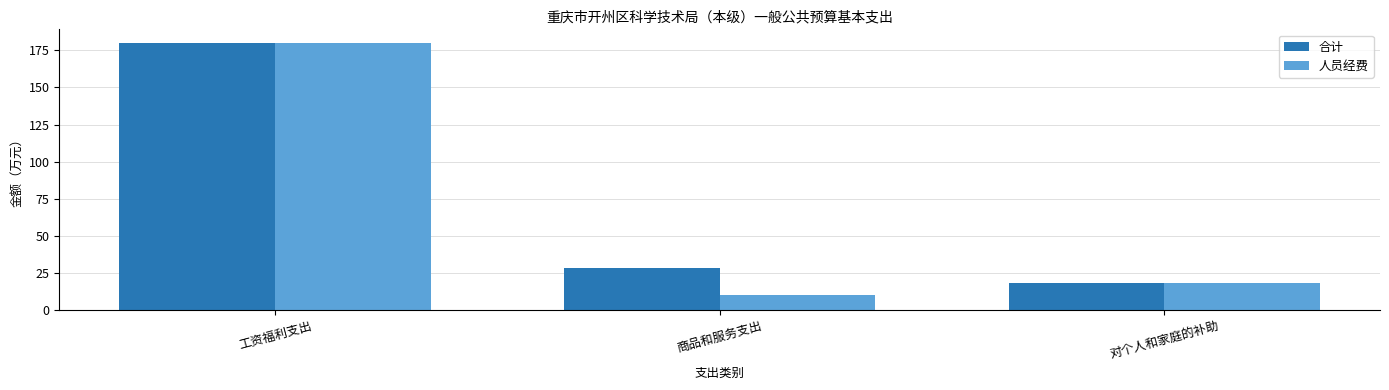

At which category is the sum across all series the highest?

工资福利支出